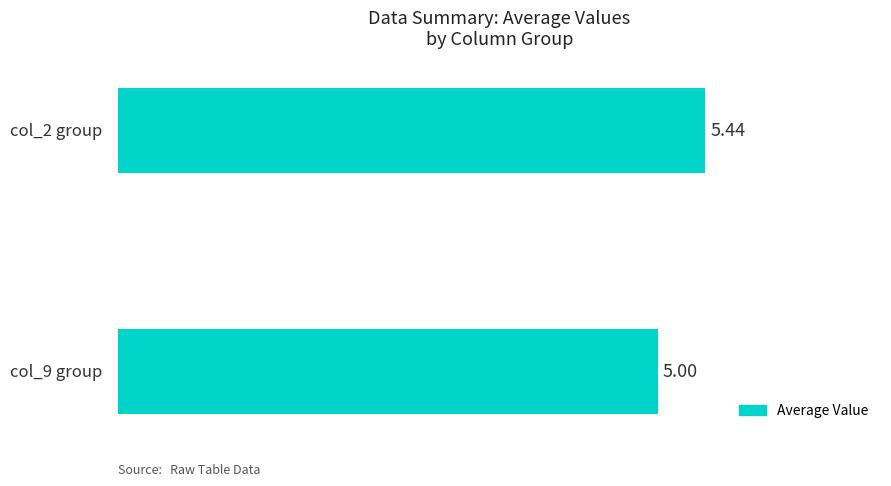

Does the chart contain stacked bars?

No